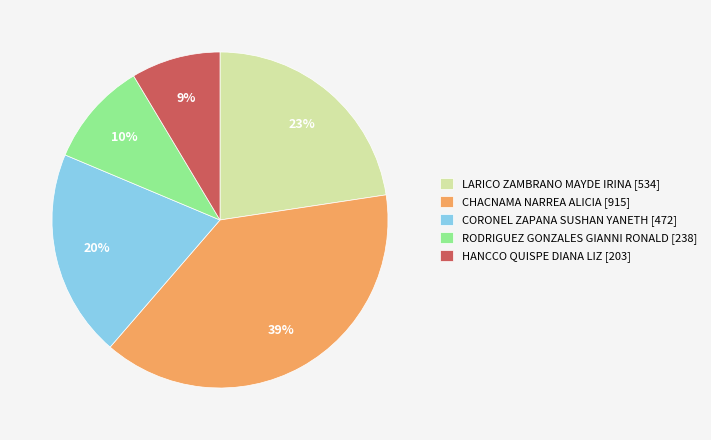

Is there any slice that represents more than half of the pie?

No